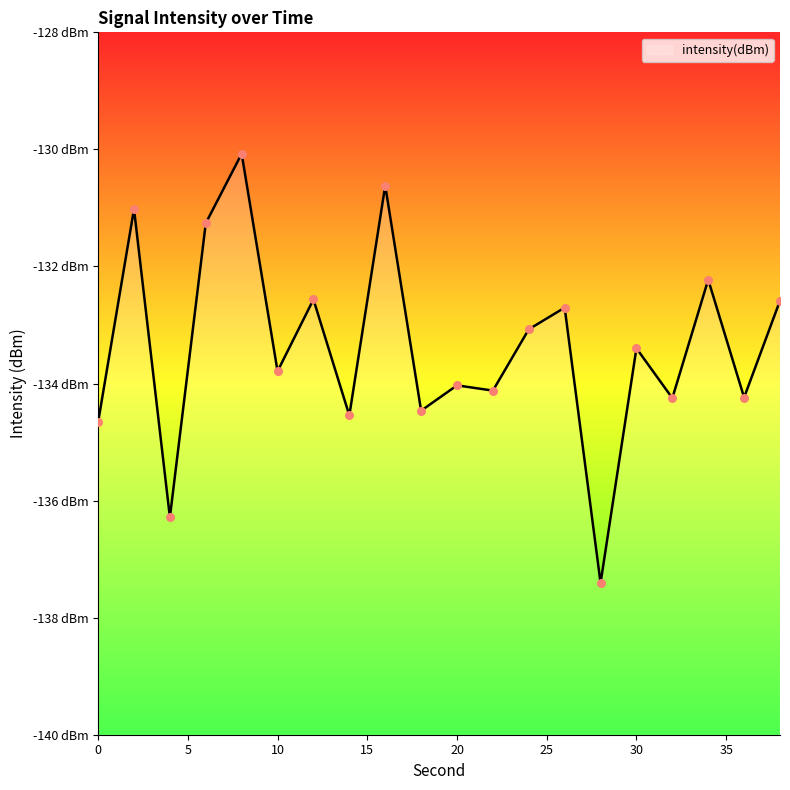

What is the change in value from 16 to 24?

-2.5